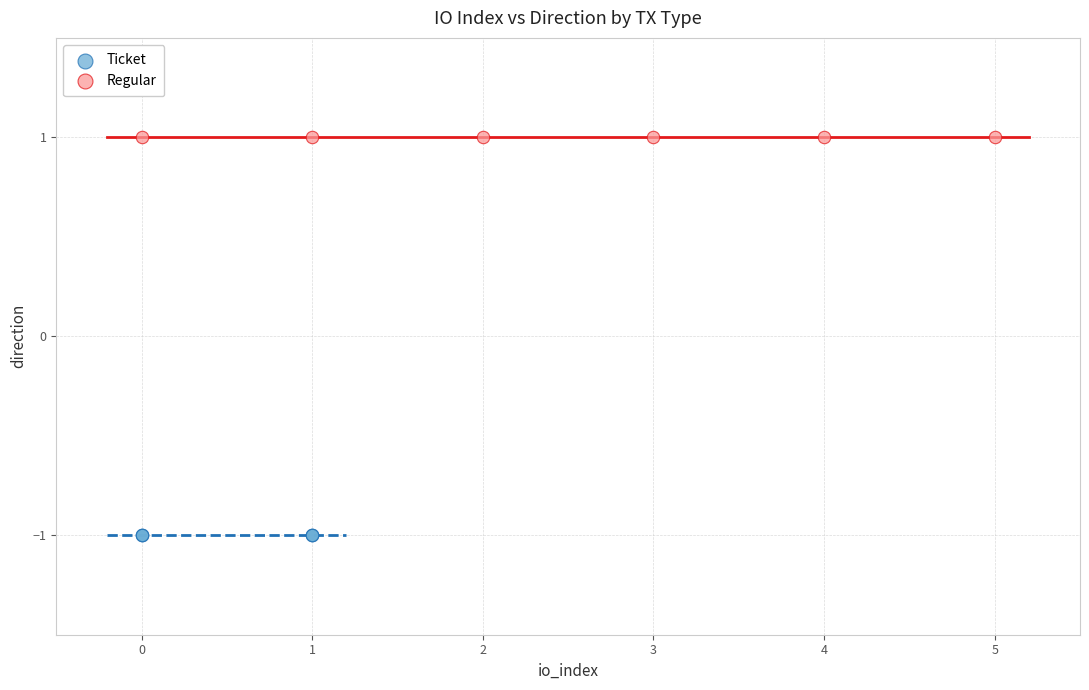

Which series contains the highest Y value?

Regular